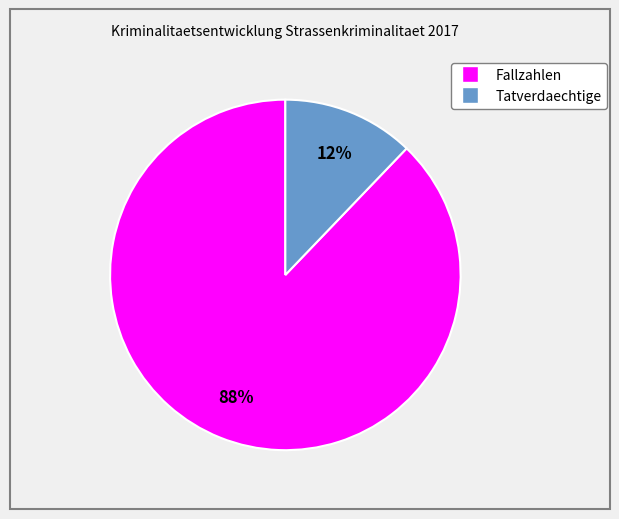

Is it true that Fallzahlen is 88% of the pie?

True